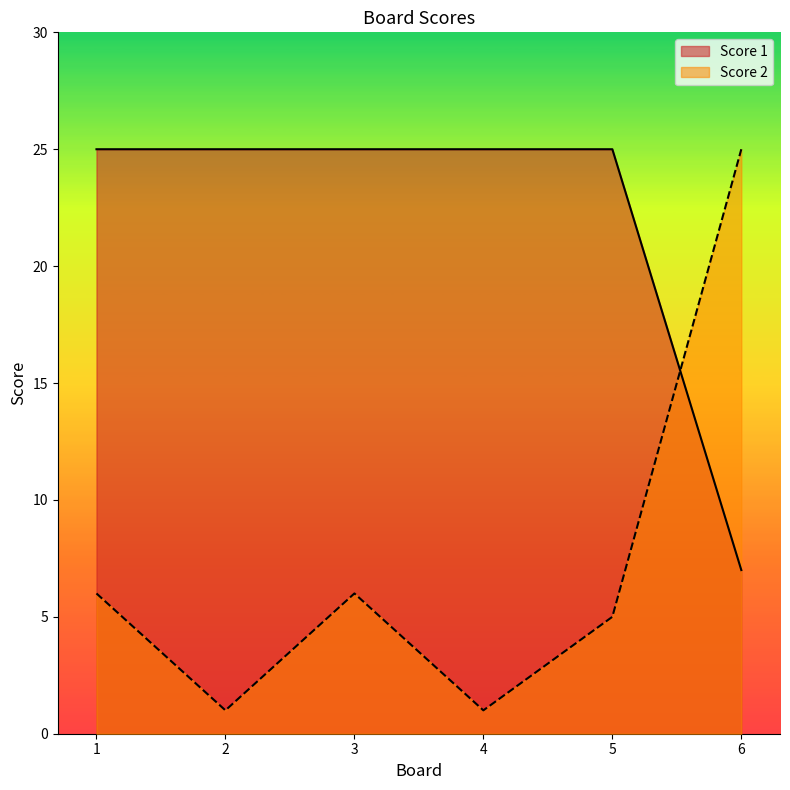

How many values in the Score 2 series are below 6?

3